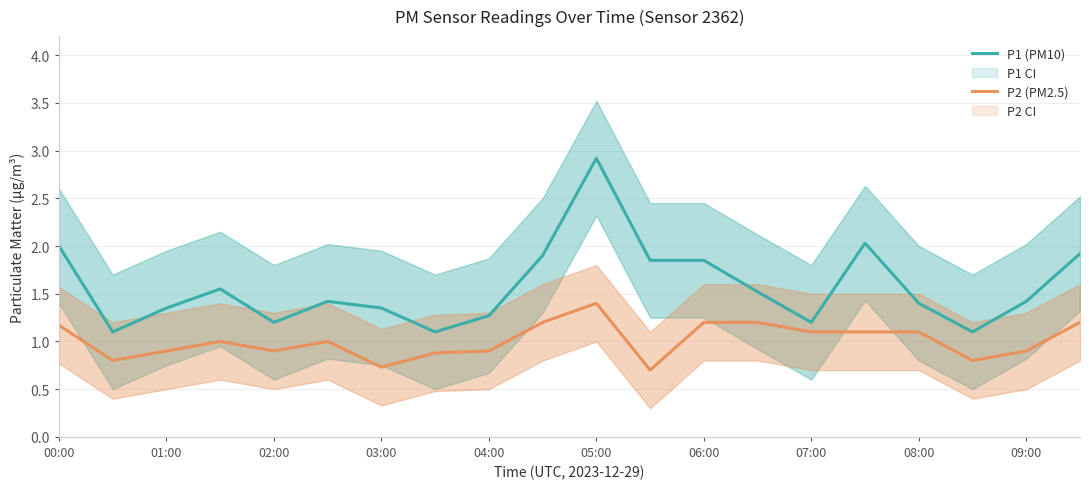

The P1 (PM10) series shows 3.3 at 00:00. True or false?

False